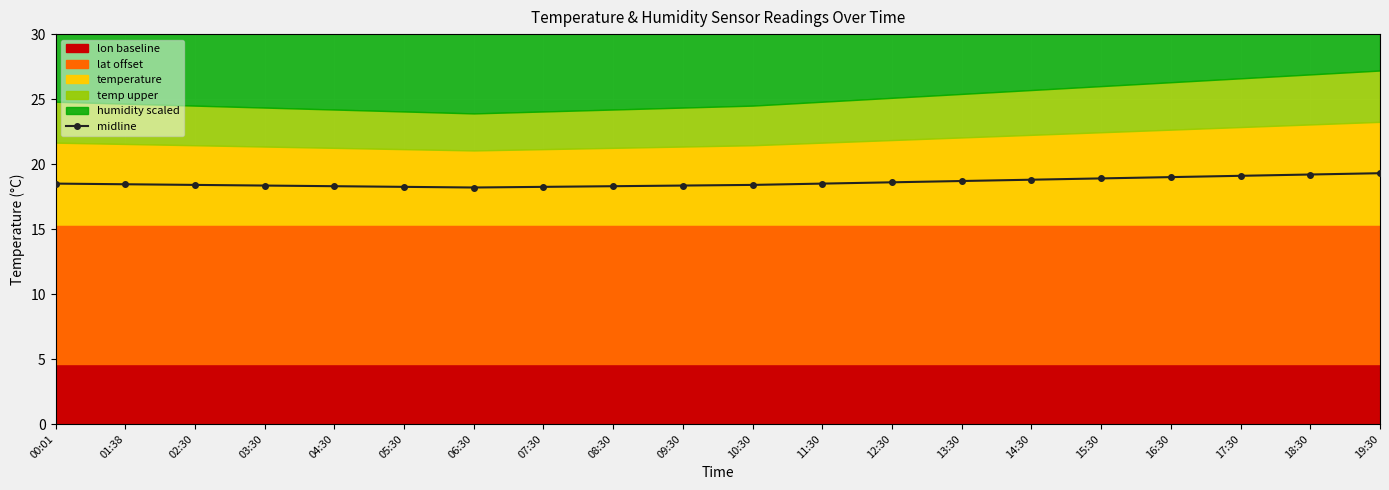

Reading left to right, transcribe all the data shown in this chart.

00:01=18.5	01:38=18.4	02:30=18.4	03:30=18.3	04:30=18.3	05:30=18.2	06:30=18.2	07:30=18.2	08:30=18.3	09:30=18.3	10:30=18.4	11:30=18.5	12:30=18.6	13:30=18.7	14:30=18.8	15:30=18.9	16:30=19.0	17:30=19.1	18:30=19.2	19:30=19.3